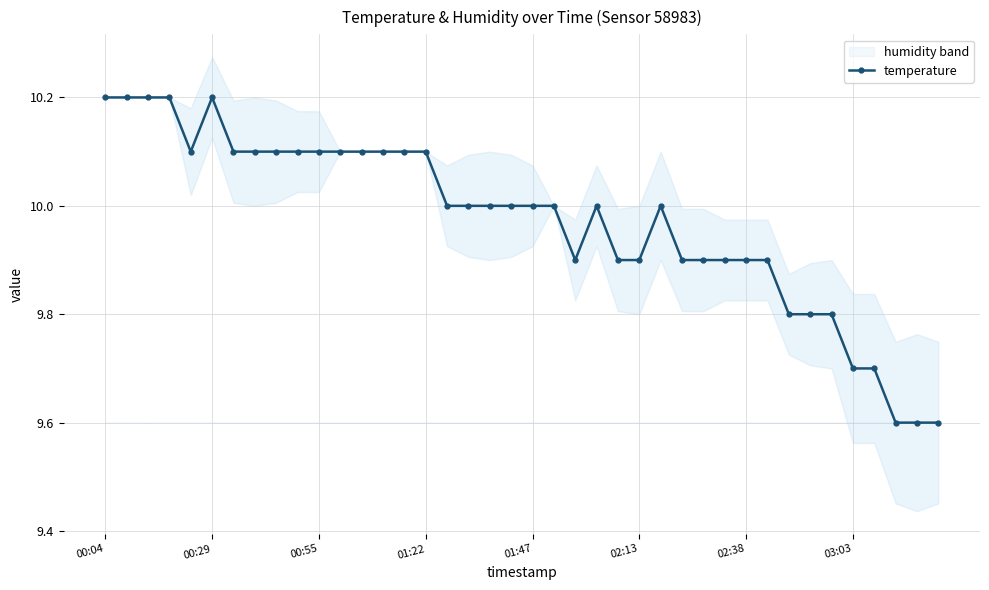

The chart shows a value of 7.0 at 8. True or false?

False